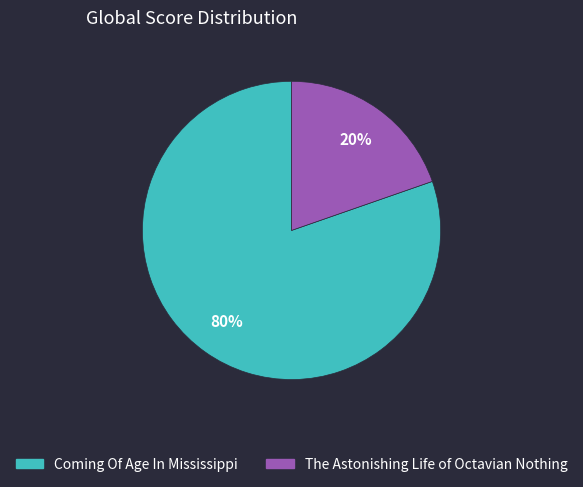

Is it true that Coming Of Age In Mississippi is 74% of the pie?

False